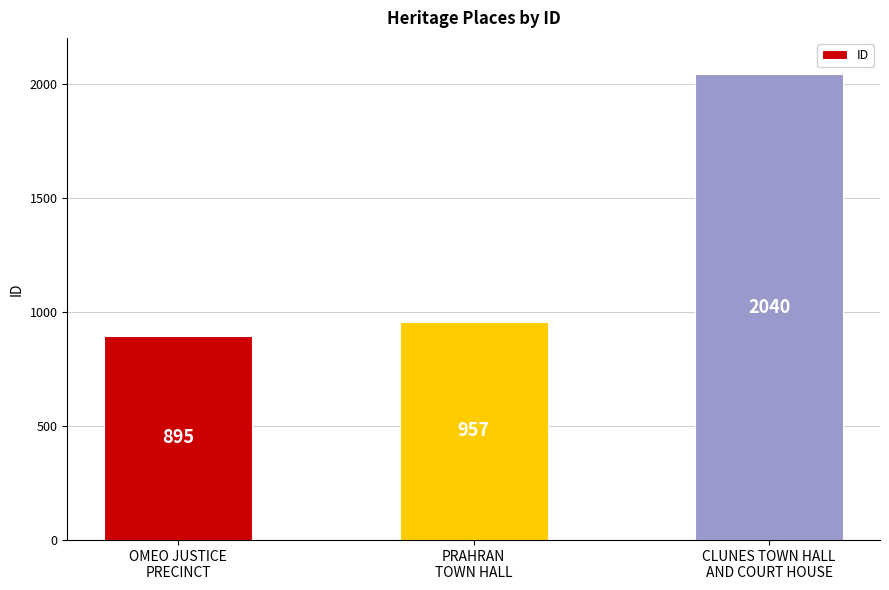

How many bars are there in total?

3